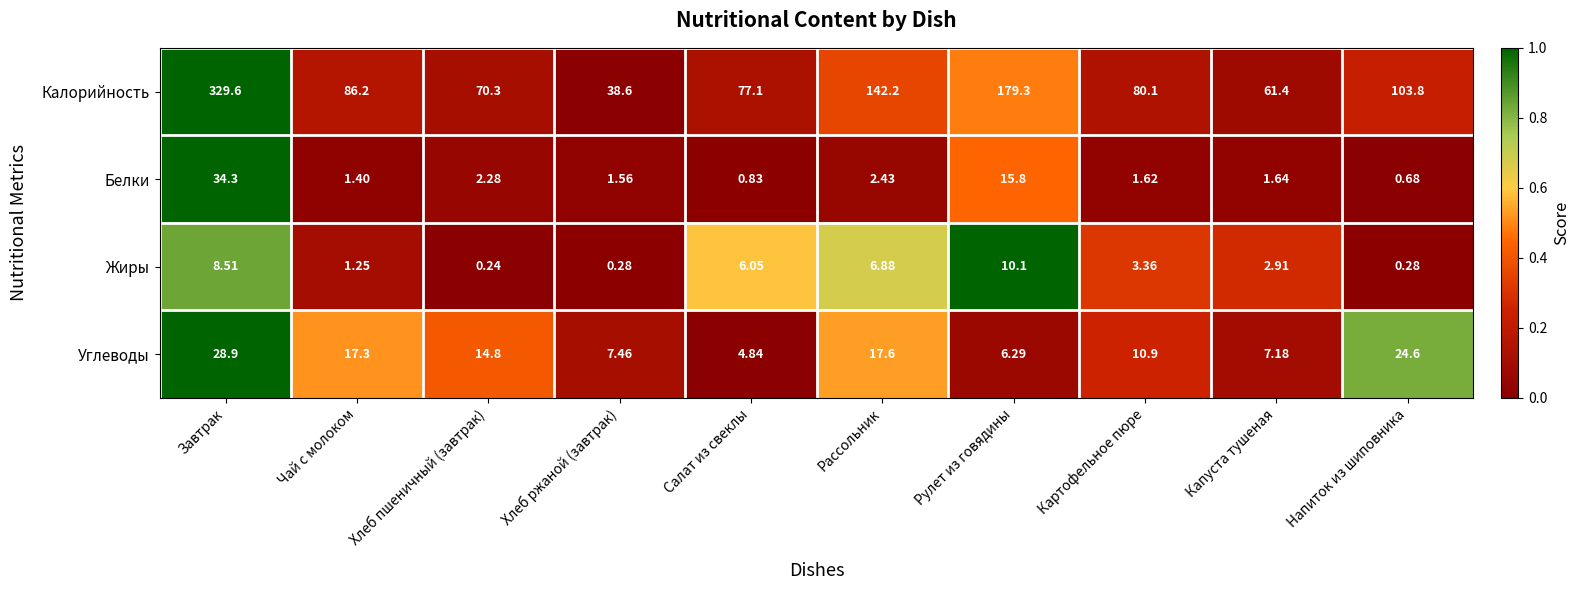

At which label does Углеводы first exceed 14?

Завтрак